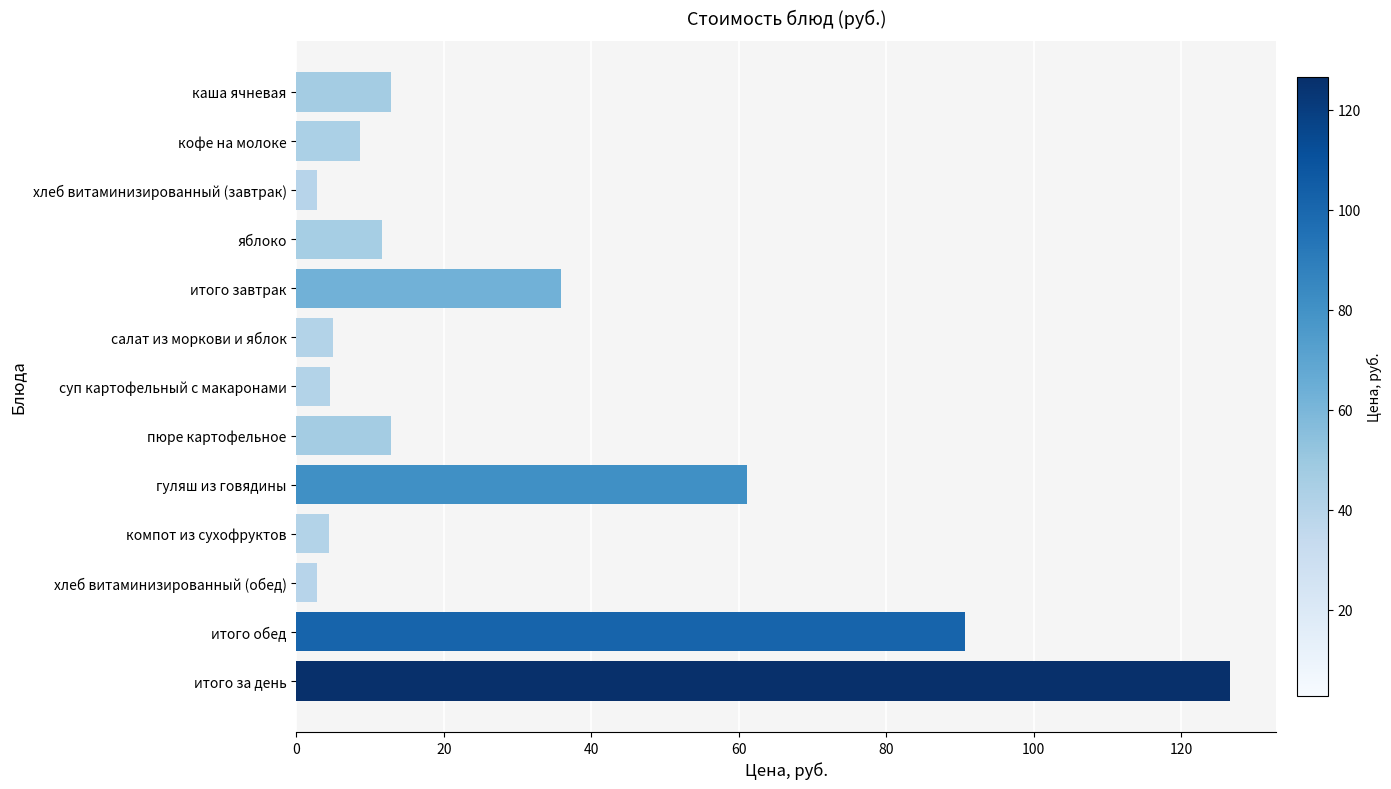

Which category has the highest value across all series?

итого за день